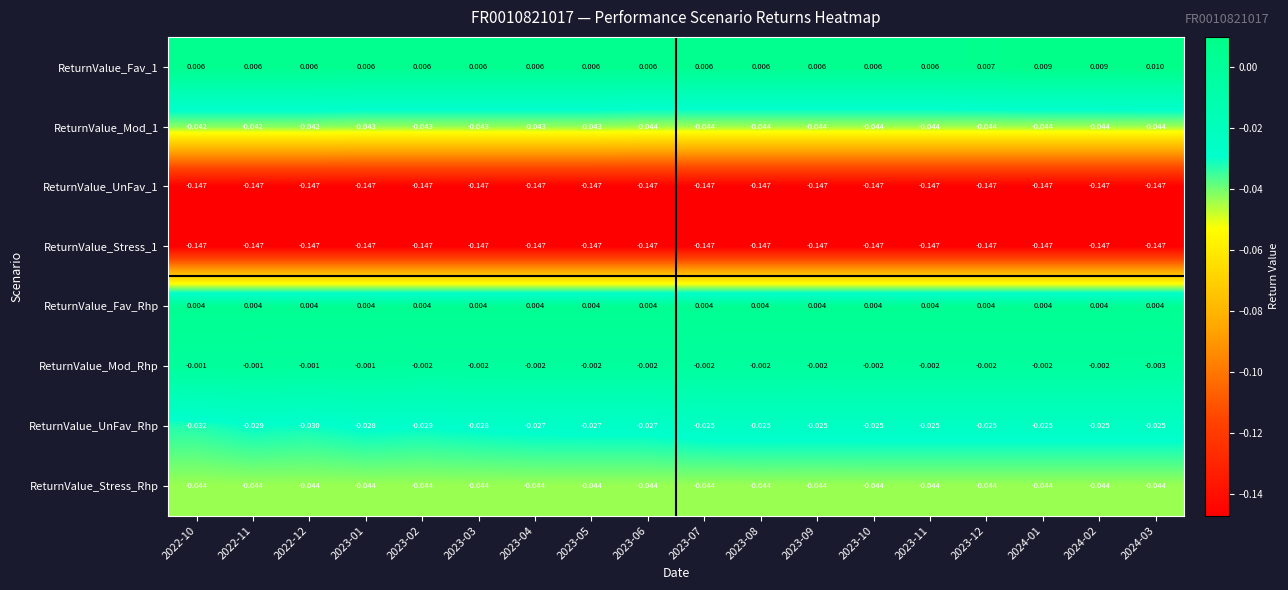

How many data points does each series have?

18